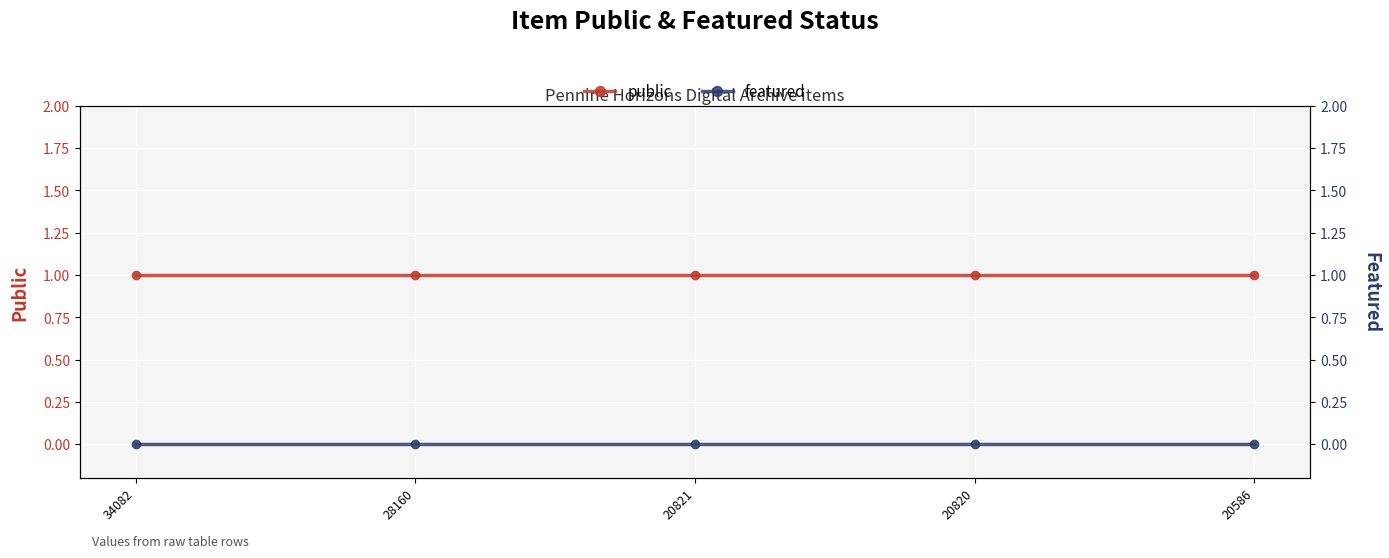

What is the total value across all series at 20820?

1